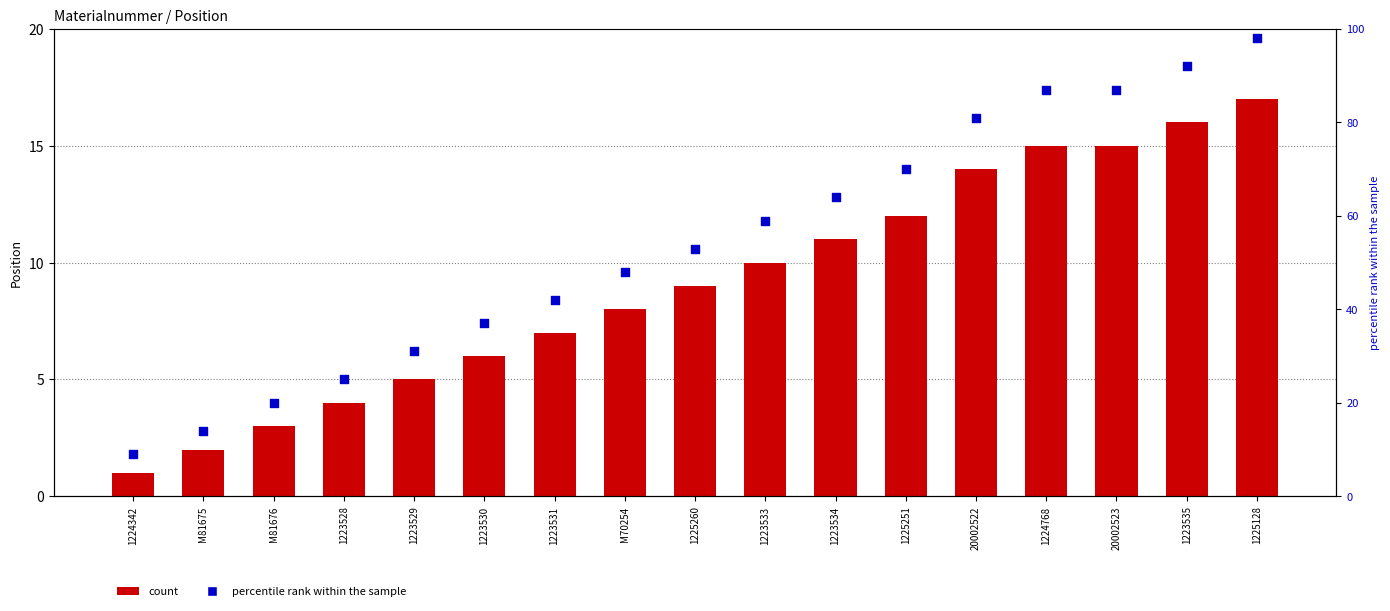

Is the value of Position at 1223528 greater than the value of percentile rank within the sample at 20002522?

No